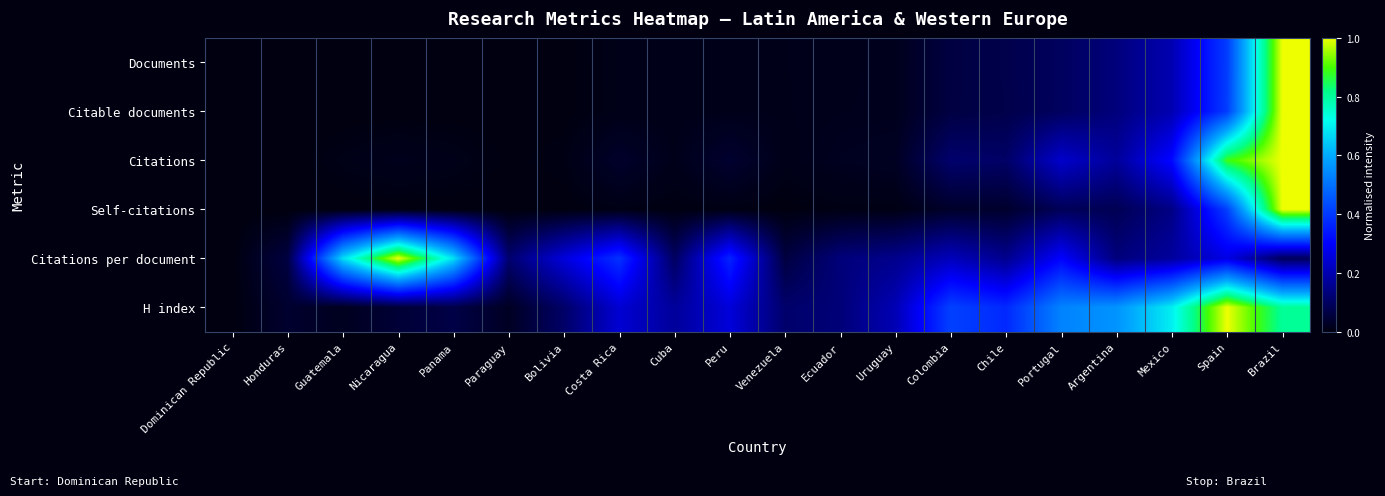

At how many categories does at least one series exceed 0?

19